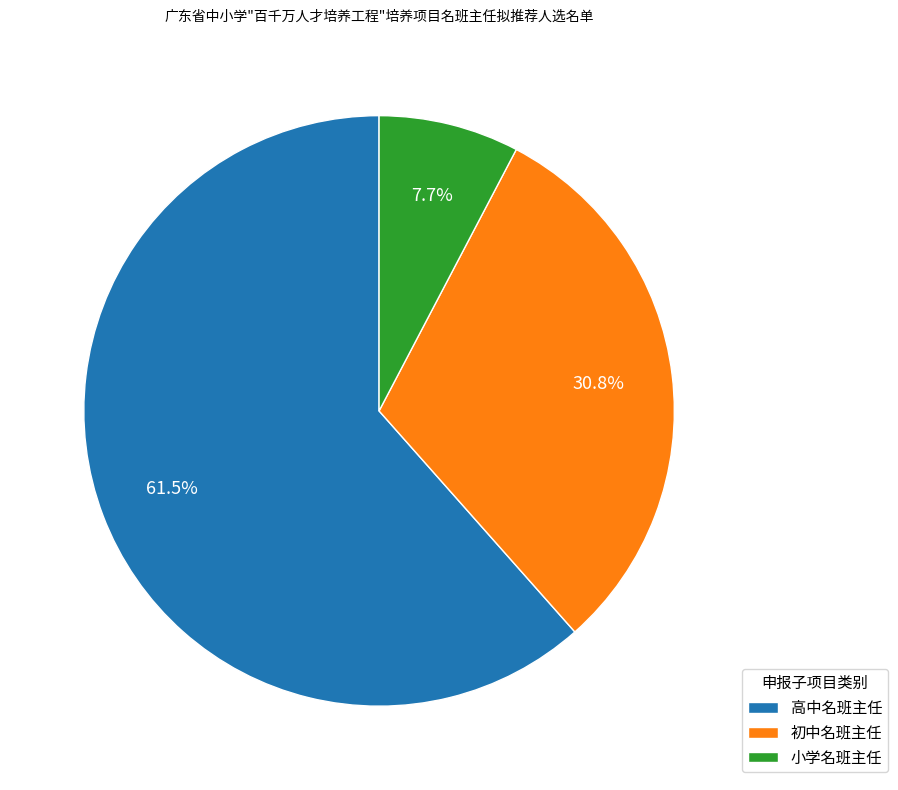

To the nearest percent, what portion does 小学名班主任 represent?

8%